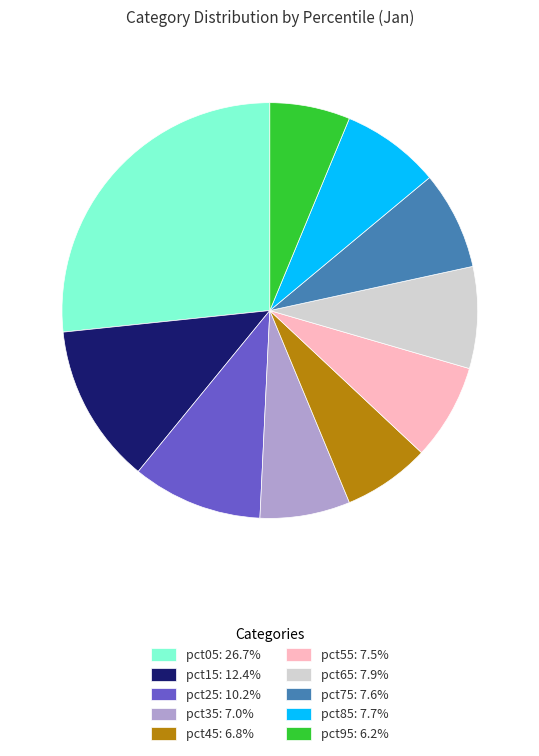

Which slice is the smallest?

pct95